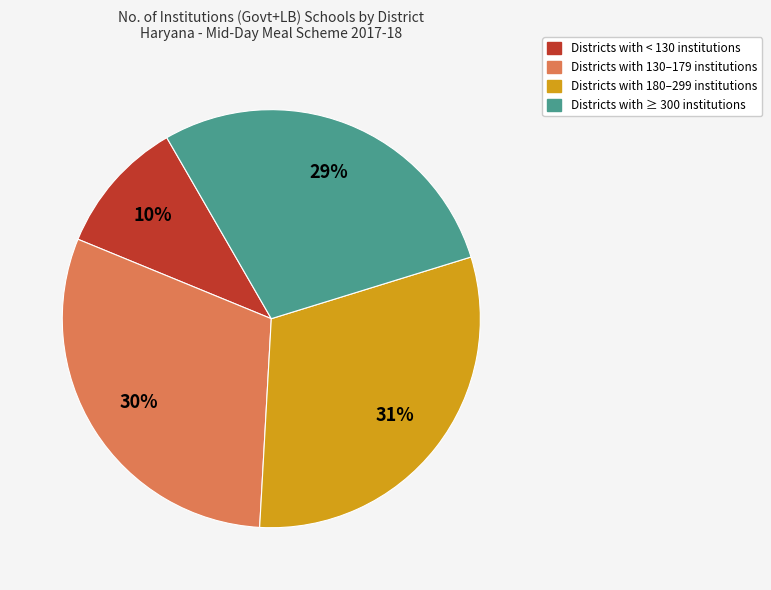

To the nearest percent, what is the average slice percentage?

25%